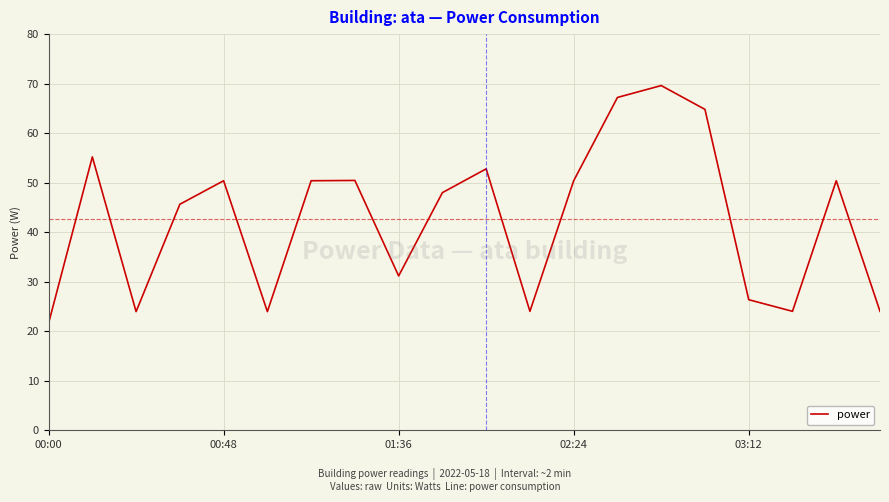

What is the minimum value shown in the chart?

21.6